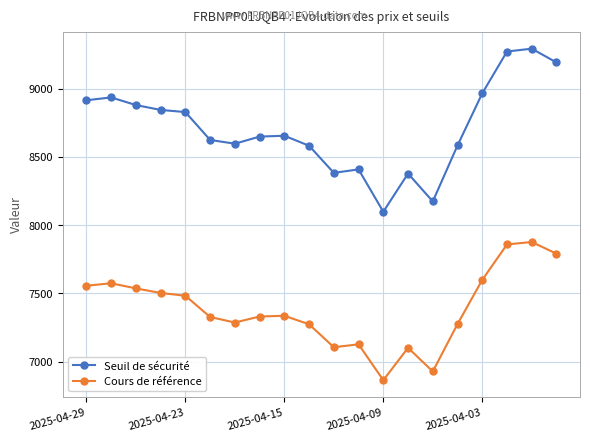

Which series has the largest range (max minus min)?

Seuil de sécurité